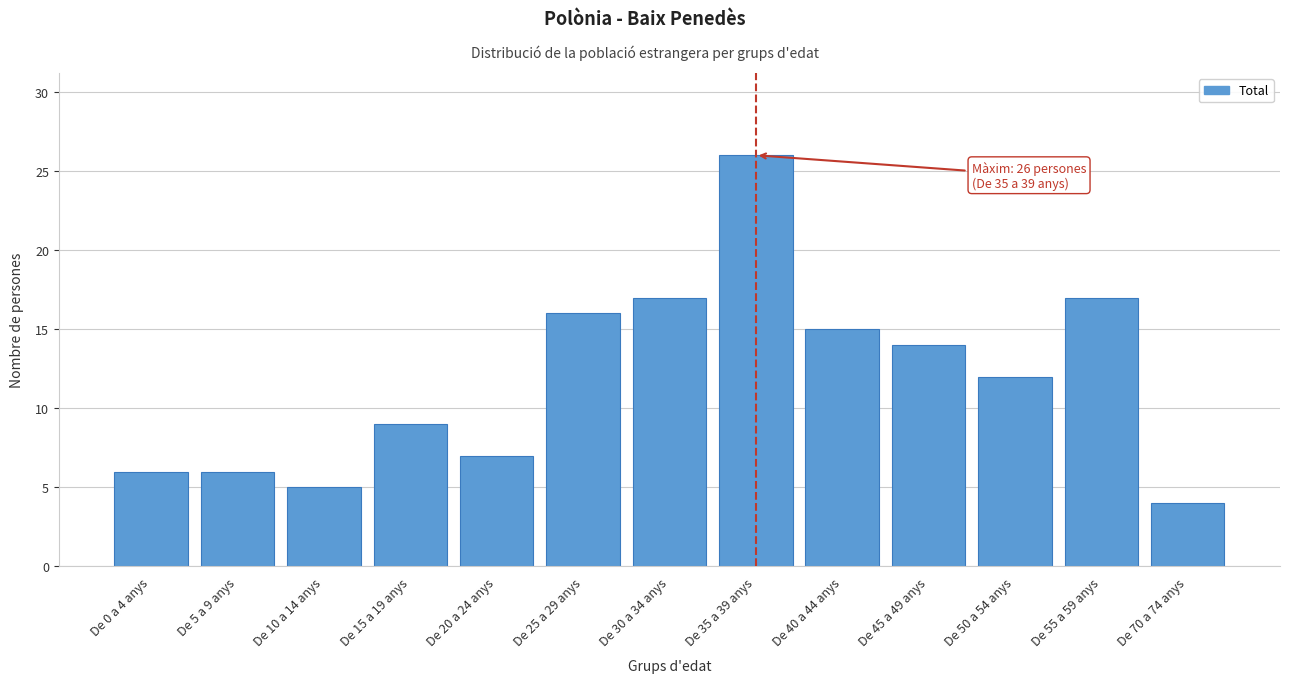

Reading left to right, list all the values displayed in this chart.

6	6	5	9	7	16	17	26	15	14	12	17	4